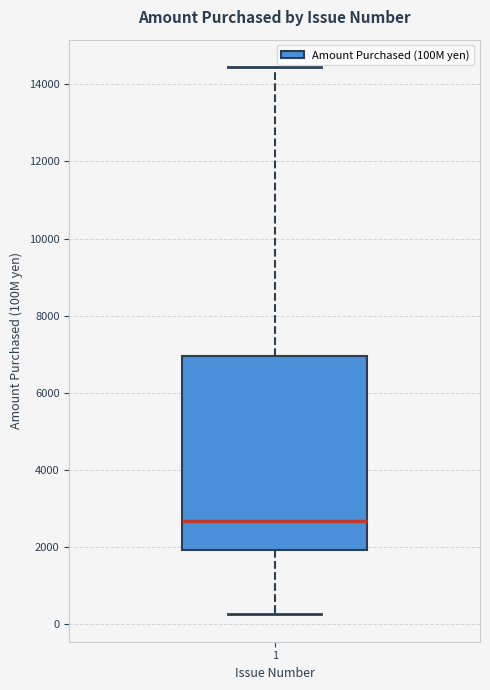

Where does the upper whisker of the box at x = 1 end on the y-axis? The values are not printed on the chart, so give them approximately, as read against the axis.

14400